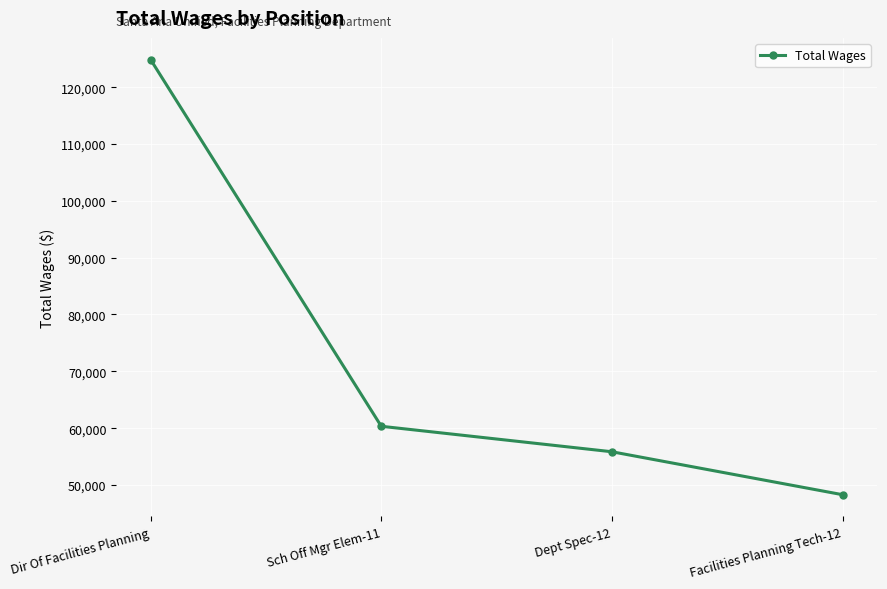

The value at Dept Spec-12 is 24069. True or false?

False